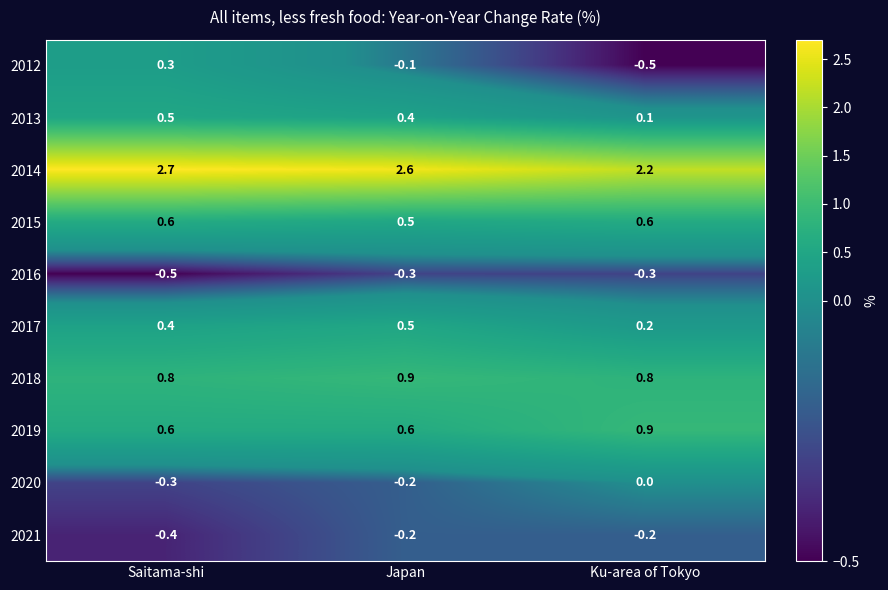

List the labels in order of 2012 value, largest first.

Saitama-shi, Japan, Ku-area of Tokyo